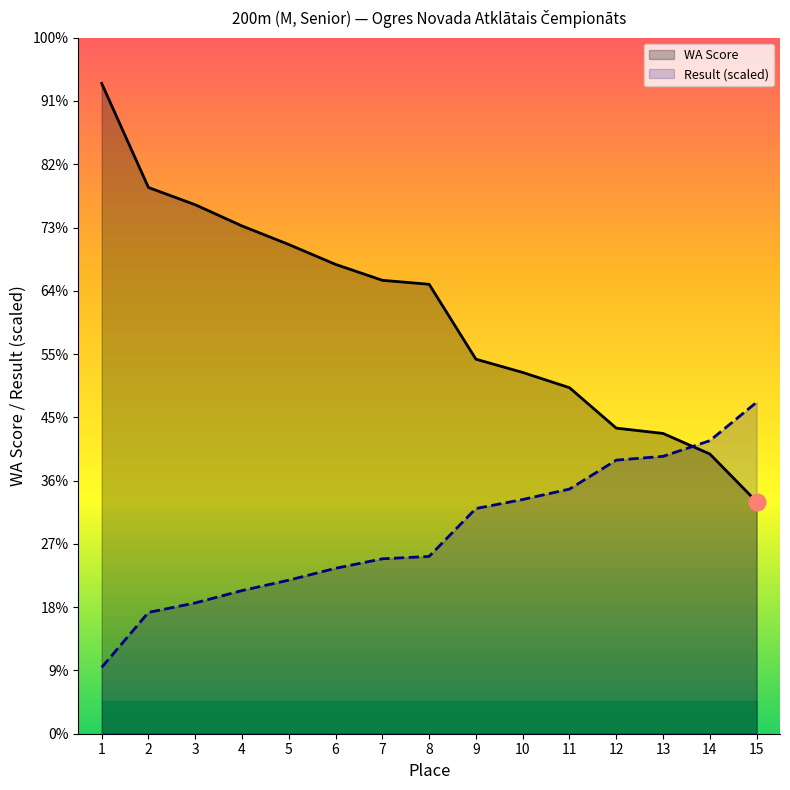

The value of Result (scaled) at 12 is 412.7. True or false?

True